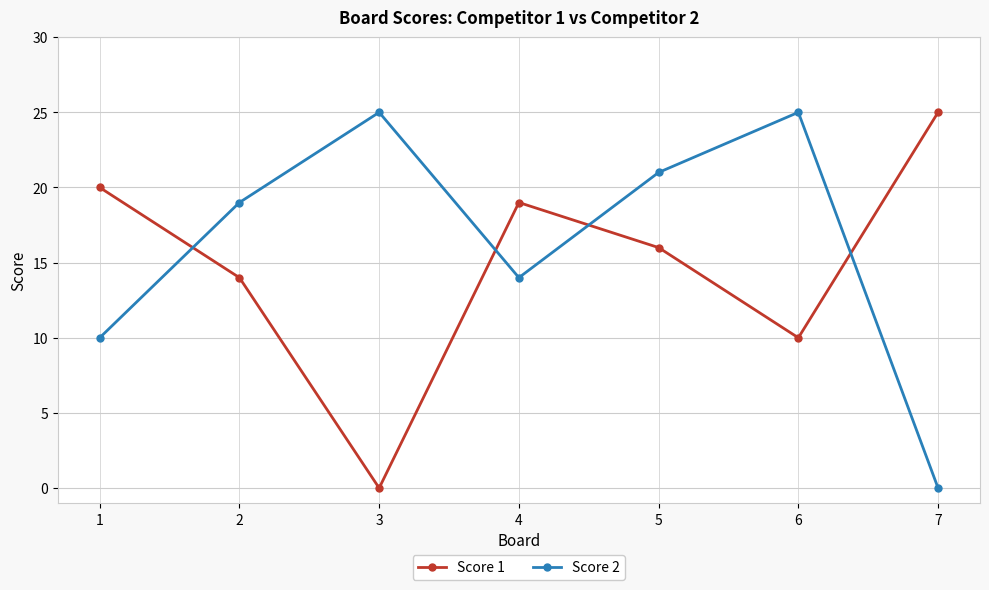

How many data points in Score 2 are less than 19?

3